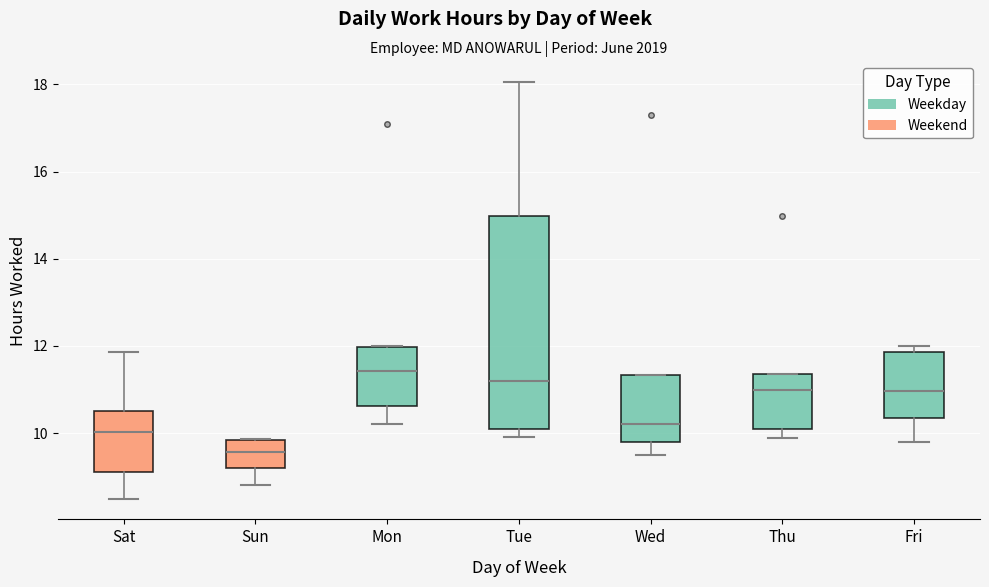

Reading left to right, transcribe this box plot: for each box, give where its median line is, the range the box spans, and where its two whiskers end, as read against the y-axis. The values are not printed on the chart, so give them approximately, as read against the axis.

Sat: median 10.0, box 9.2 to 10.6, whiskers 8.6 to 11.8
Sun: median 9.6, box 9.2 to 9.8, whiskers 8.8 to 9.8
Mon: median 11.4, box 10.6 to 12.0, whiskers 10.2 to 12.0
Tue: median 11.2, box 10.2 to 15.0, whiskers 10.0 to 18.0
Wed: median 10.2, box 9.8 to 11.4, whiskers 9.6 to 11.4
Thu: median 11.0, box 10.2 to 11.4, whiskers 10.0 to 11.4
Fri: median 11.0, box 10.4 to 11.8, whiskers 9.8 to 12.0